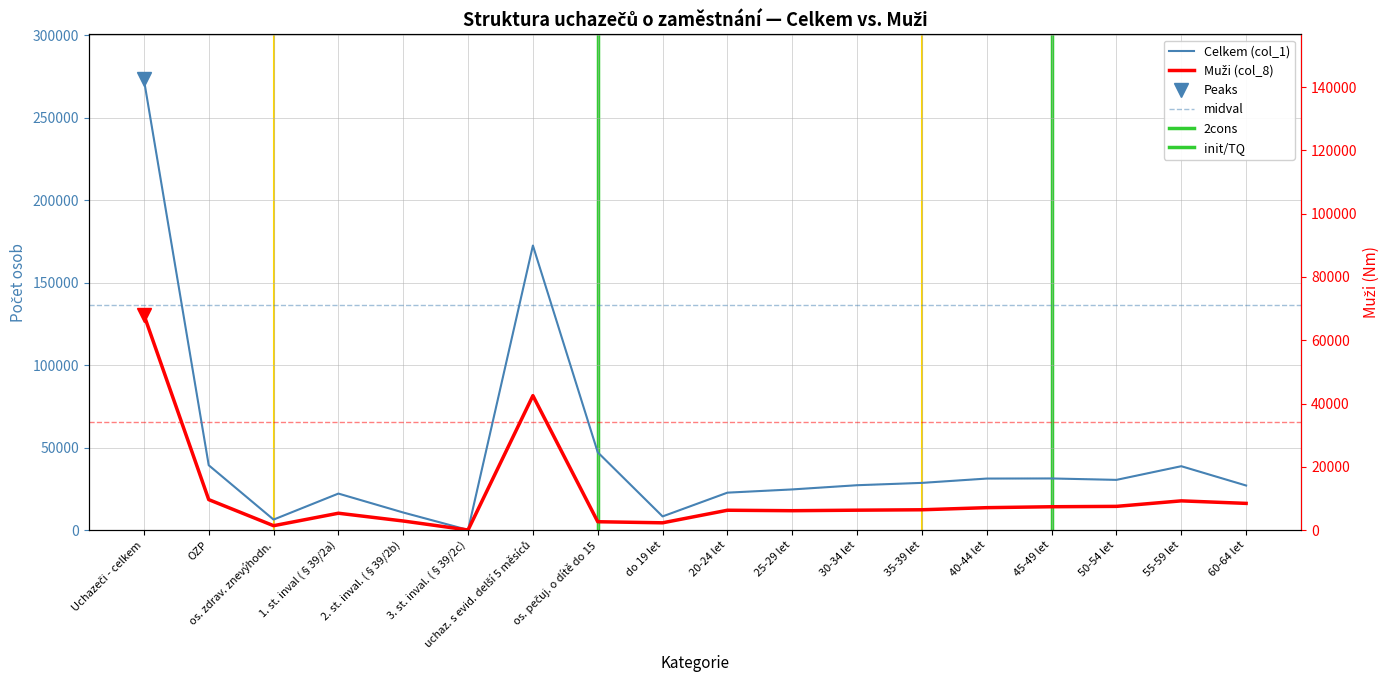

Between 3. st. inval. (§39/2c) and do 19 let, which series saw the biggest shift?

Celkem (col_1)